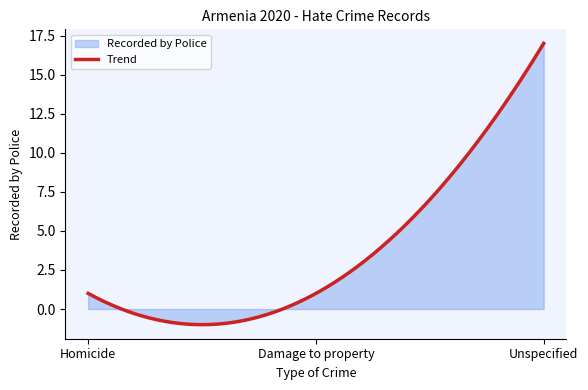

Is it true that the value at Unspecified is 17?

True